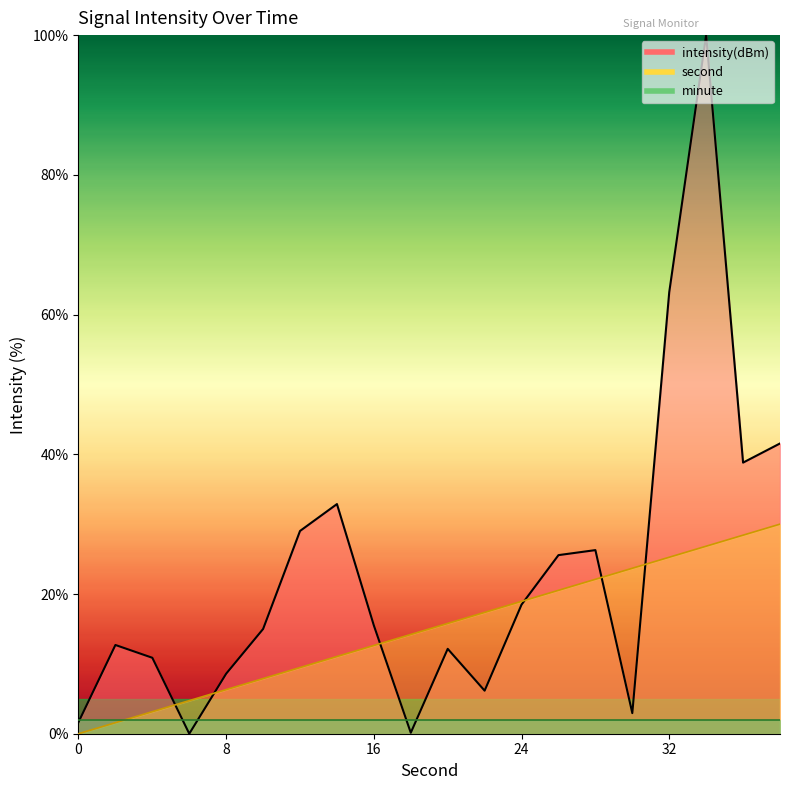

Which has a higher value, 26 or 34?

34